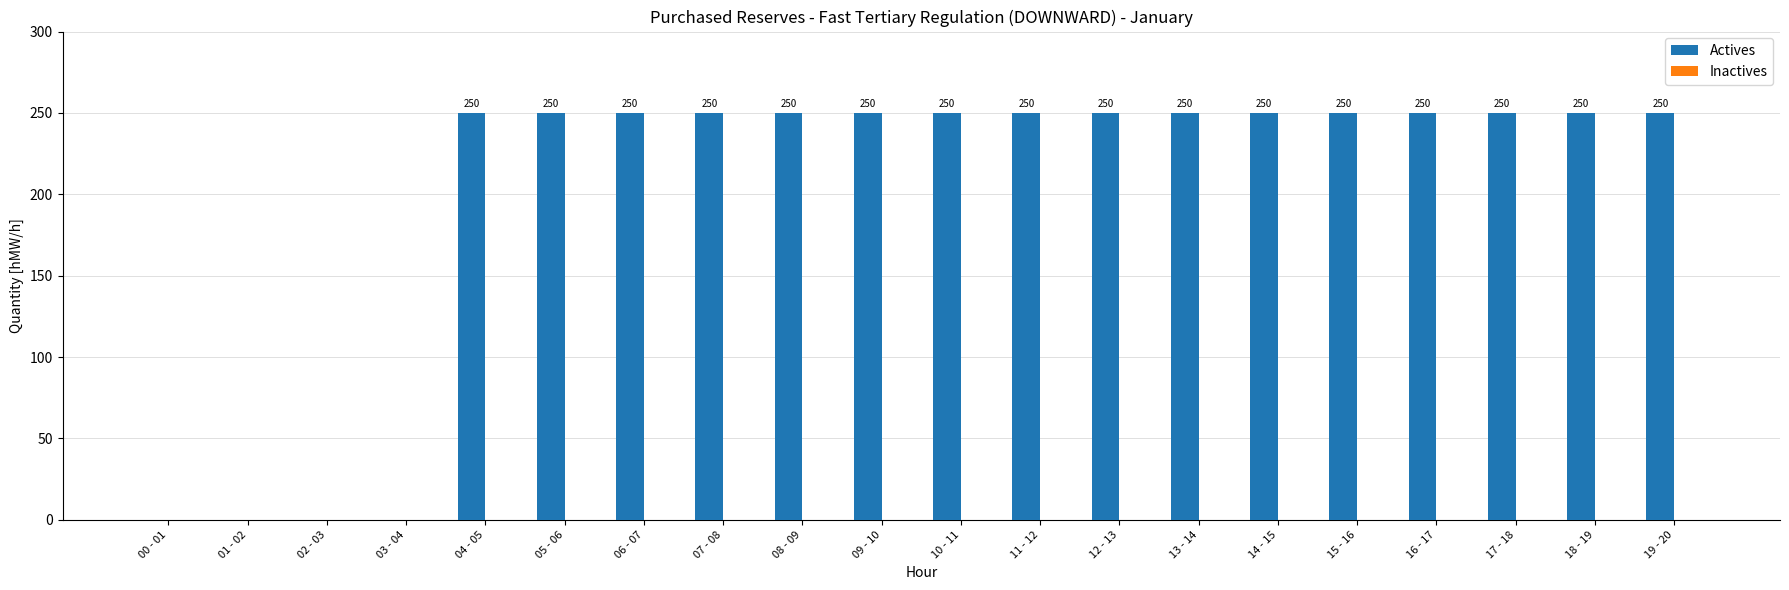

Count the number of data series in this chart.

1